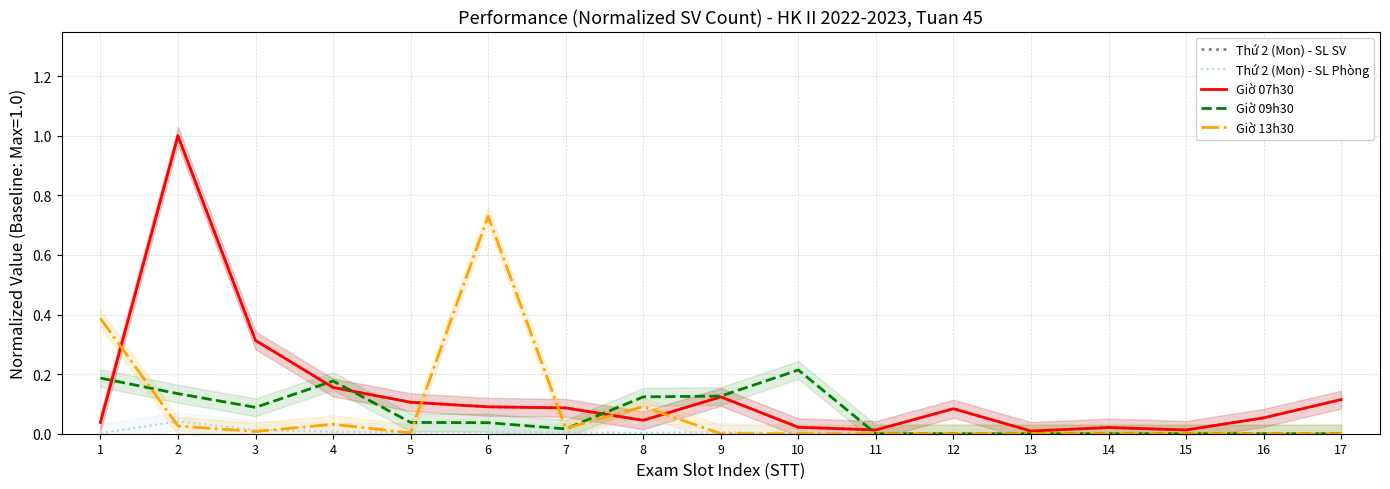

Reading right to left, extract all data points from this chart.

Thứ 2 (Mon) - SL SV: 17=0.1	16=0.1	15=0.0	14=0.0	13=0.0	12=0.1	11=0.0	10=0.0	9=0.1	8=0.0	7=0.1	6=0.1	5=0.1	4=0.2	3=0.3	2=1.0	1=0.0
Thứ 2 (Mon) - SL Phòng: 17=0.0	16=0.0	15=0.0	14=0.0	13=0.0	12=0.0	11=0.0	10=0.0	9=0.0	8=0.0	7=0.0	6=0.0	5=0.0	4=0.0	3=0.0	2=0.0	1=0.0
Giờ 07h30: 17=0.1	16=0.1	15=0.0	14=0.0	13=0.0	12=0.1	11=0.0	10=0.0	9=0.1	8=0.0	7=0.1	6=0.1	5=0.1	4=0.2	3=0.3	2=1.0	1=0.0
Giờ 09h30: 17=0.0	16=0.0	15=0.0	14=0.0	13=0.0	12=0.0	11=0.0	10=0.2	9=0.1	8=0.1	7=0.0	6=0.0	5=0.0	4=0.2	3=0.1	2=0.1	1=0.2
Giờ 13h30: 17=0.0	16=0.0	15=0.0	14=0.0	13=0.0	12=0.0	11=0.0	10=0.0	9=0.0	8=0.1	7=0.0	6=0.7	5=0.0	4=0.0	3=0.0	2=0.0	1=0.4